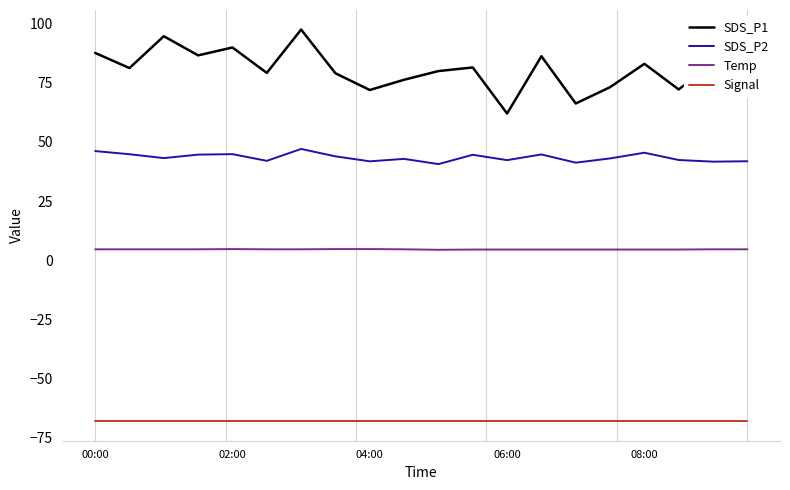

What is the difference between the maximum and minimum values in the SDS_P2 series?

6.4